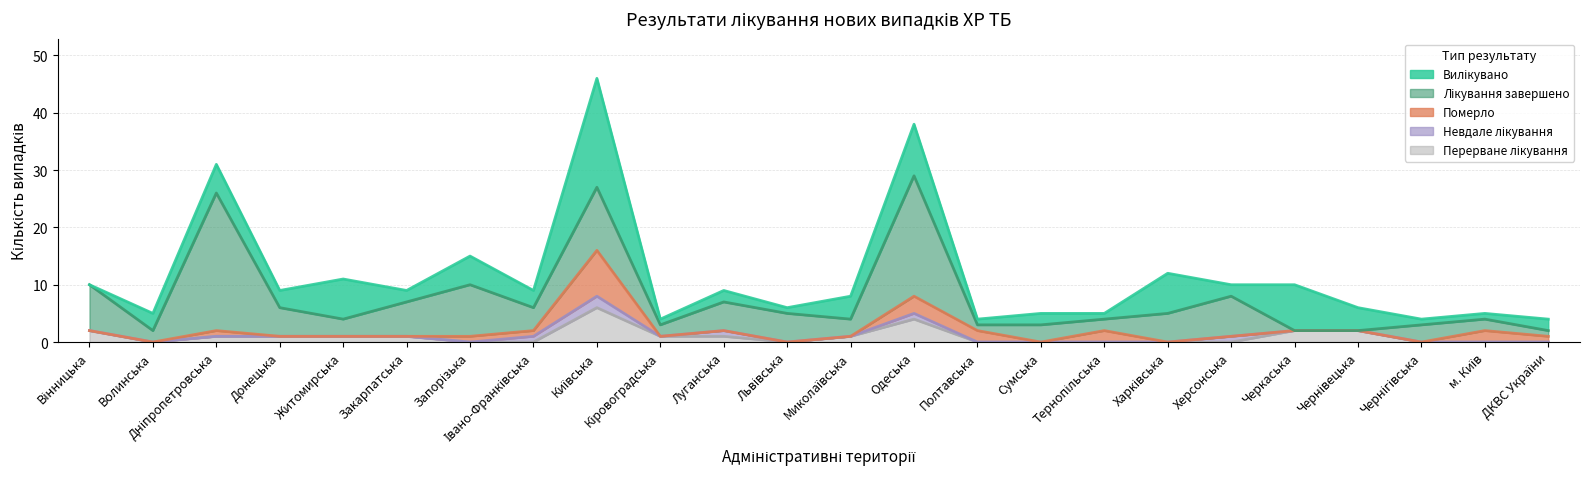

Reading left to right, list all the values displayed in this chart.

Вилікувано: Вінницька=0	Волинська=3	Дніпропетровська=5	Донецька=3	Житомирська=7	Закарпатська=2	Запорізька=5	Івано-Франківська=3	Київська=19	Кіровоградська=1	Луганська=2	Львівська=1	Миколаївська=4	Одеська=9	Полтавська=1	Сумська=2	Тернопільська=1	Харківська=7	Херсонська=2	Черкаська=8	Чернівецька=4	Чернігівська=1	м. Київ=1	ДКВС України=2
Лікування завершено: Вінницька=8	Волинська=2	Дніпропетровська=24	Донецька=5	Житомирська=3	Закарпатська=6	Запорізька=9	Івано-Франківська=4	Київська=11	Кіровоградська=2	Луганська=5	Львівська=5	Миколаївська=3	Одеська=21	Полтавська=1	Сумська=3	Тернопільська=2	Харківська=5	Херсонська=7	Черкаська=0	Чернівецька=0	Чернігівська=3	м. Київ=2	ДКВС України=1
Померло: Вінницька=0	Волинська=0	Дніпропетровська=1	Донецька=0	Житомирська=0	Закарпатська=0	Запорізька=1	Івано-Франківська=1	Київська=8	Кіровоградська=0	Луганська=0	Львівська=0	Миколаївська=0	Одеська=3	Полтавська=2	Сумська=0	Тернопільська=2	Харківська=0	Херсонська=0	Черкаська=0	Чернівецька=0	Чернігівська=0	м. Київ=2	ДКВС України=1
Невдале лікування: Вінницька=0	Волинська=0	Дніпропетровська=0	Донецька=0	Житомирська=0	Закарпатська=0	Запорізька=0	Івано-Франківська=1	Київська=2	Кіровоградська=0	Луганська=1	Львівська=0	Миколаївська=0	Одеська=1	Полтавська=0	Сумська=0	Тернопільська=0	Харківська=0	Херсонська=1	Черкаська=0	Чернівецька=0	Чернігівська=0	м. Київ=0	ДКВС України=0
Перерване лікування: Вінницька=2	Волинська=0	Дніпропетровська=1	Донецька=1	Житомирська=1	Закарпатська=1	Запорізька=0	Івано-Франківська=0	Київська=6	Кіровоградська=1	Луганська=1	Львівська=0	Миколаївська=1	Одеська=4	Полтавська=0	Сумська=0	Тернопільська=0	Харківська=0	Херсонська=0	Черкаська=2	Чернівецька=2	Чернігівська=0	м. Київ=0	ДКВС України=0